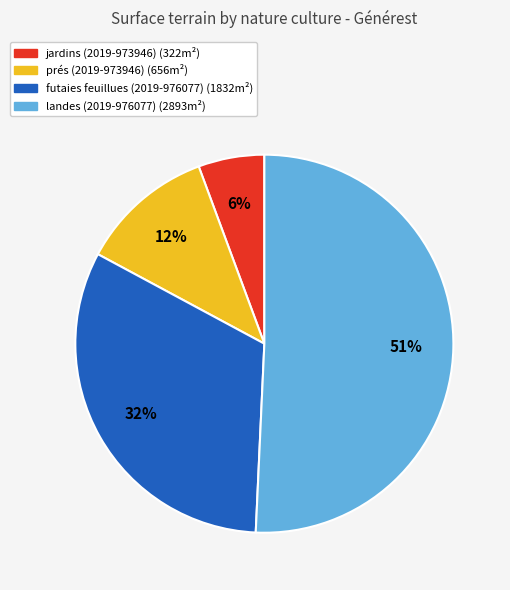

Between jardins (2019-973946) and prés (2019-973946), which is larger?

prés (2019-973946)